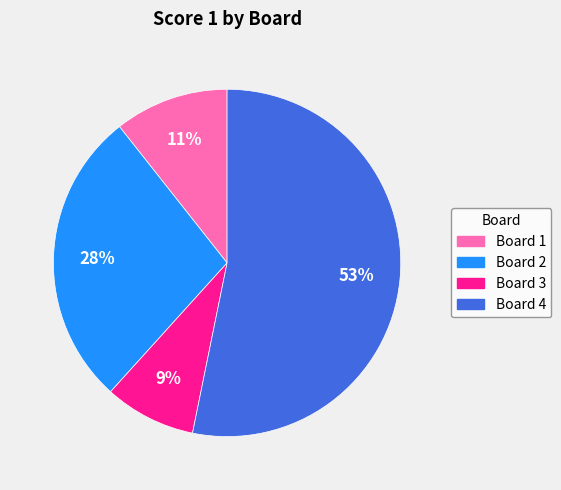

Combined, do Board 2 and Board 4 account for over 50%?

Yes